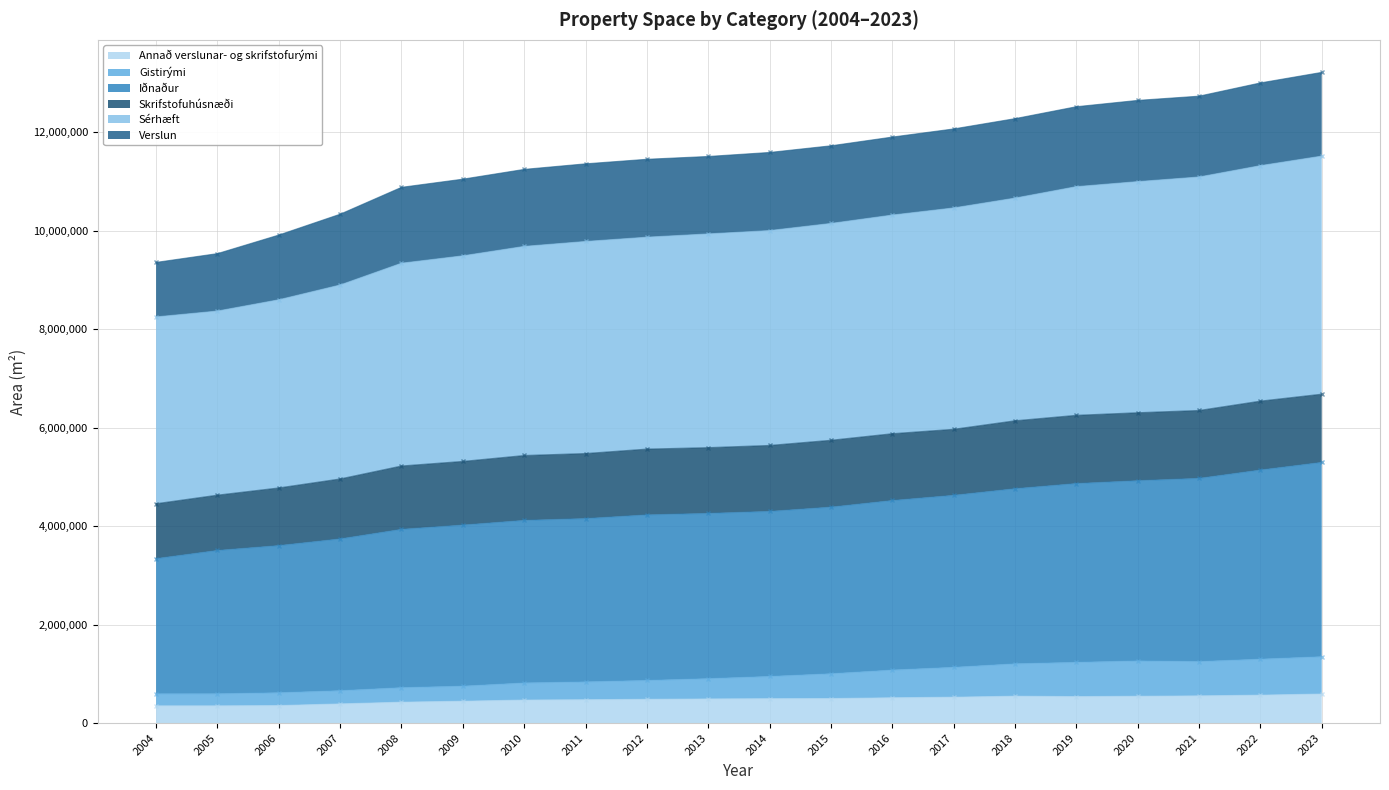

Which series has the widest spread of values?

Sérhæft